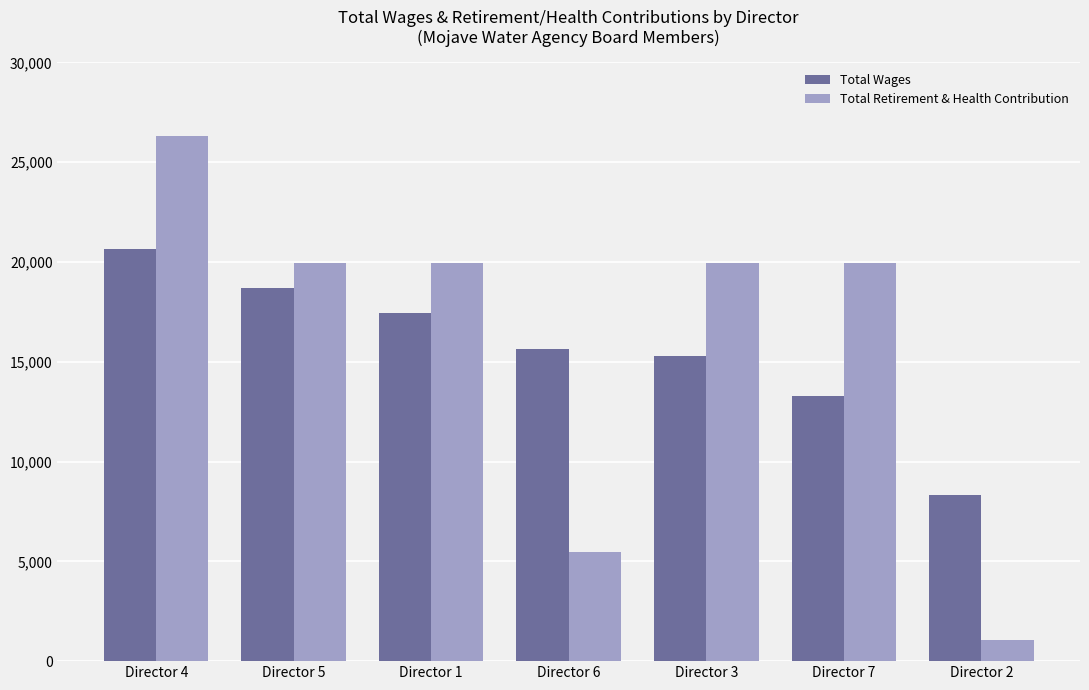

Which series has the largest range (max minus min)?

Total Retirement & Health Contribution